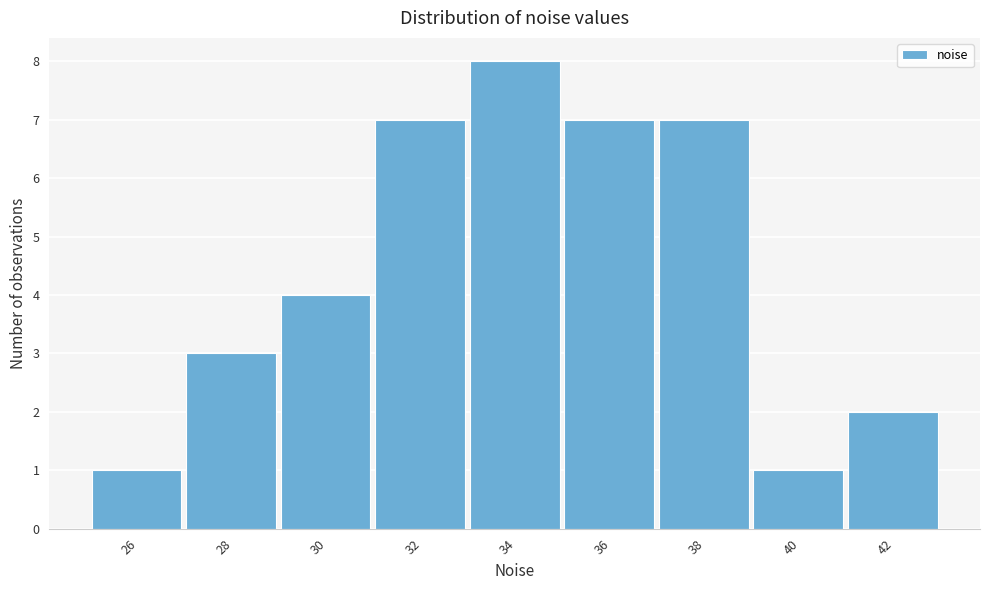

Reading right to left, extract all data points from this chart.

2	1	7	7	8	7	4	3	1